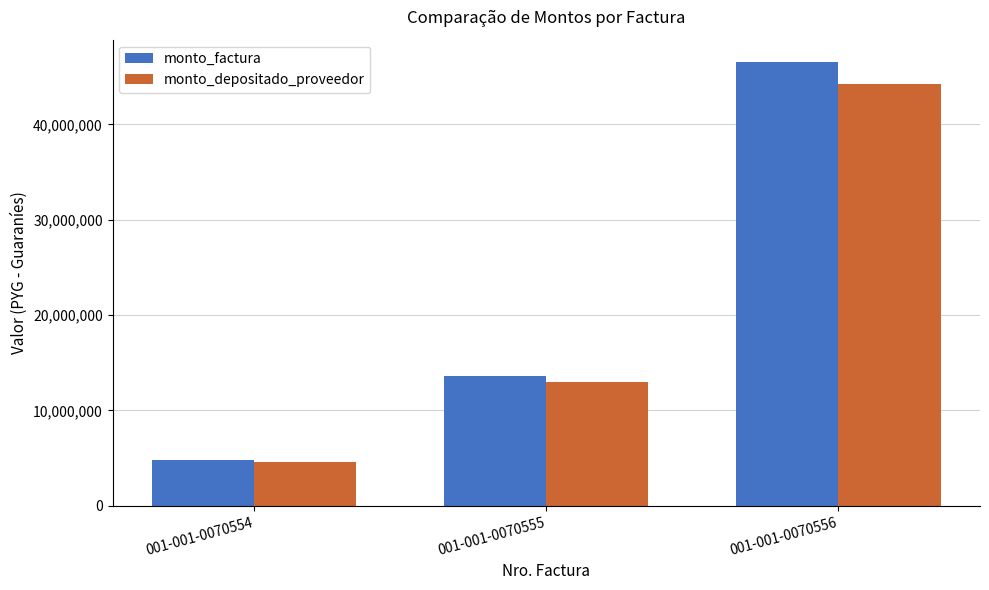

Which series changed the most between 001-001-0070554 and 001-001-0070556?

monto_factura